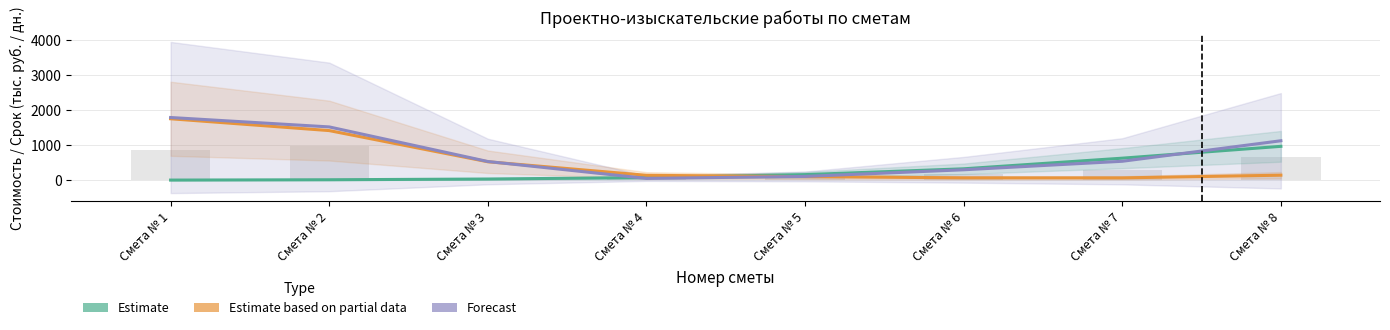

What is the approximate value of Forecast at Смета № 5?

116.0